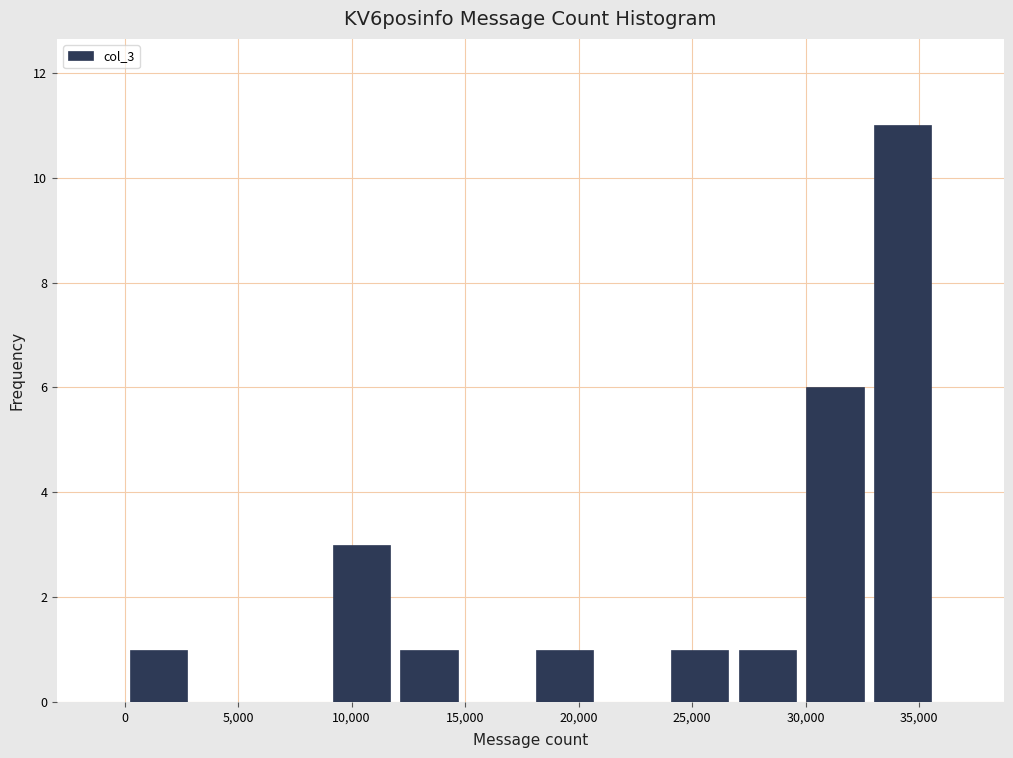

Which range on the x-axis has the tallest bar?

33000 to 36000